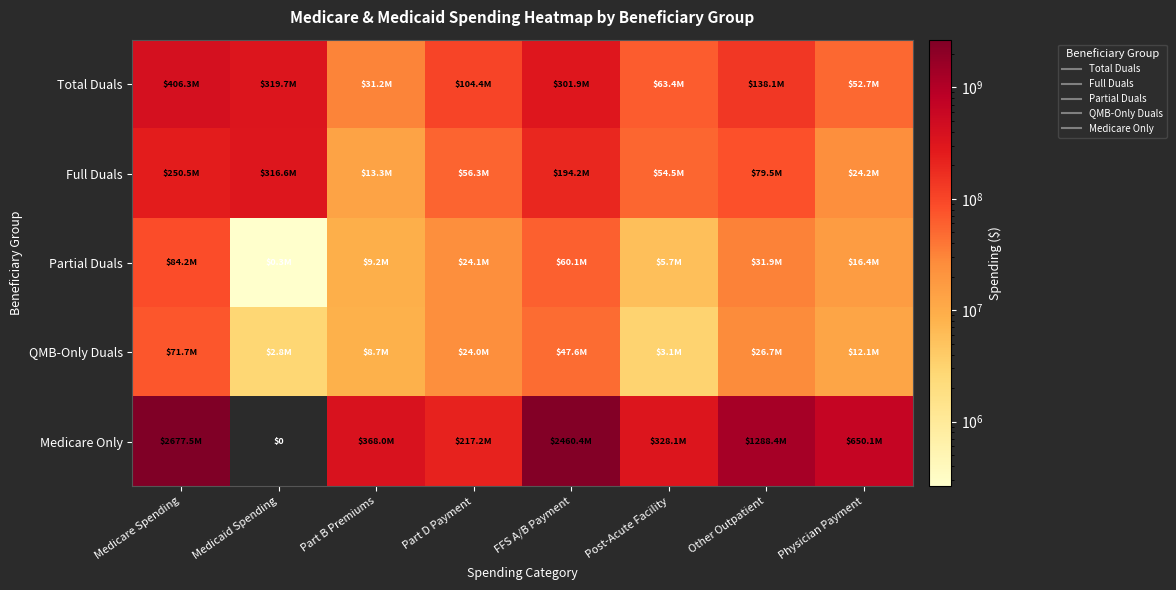

Between Medicaid Spending and Part B Premiums, which series saw the biggest shift?

Medicare Only